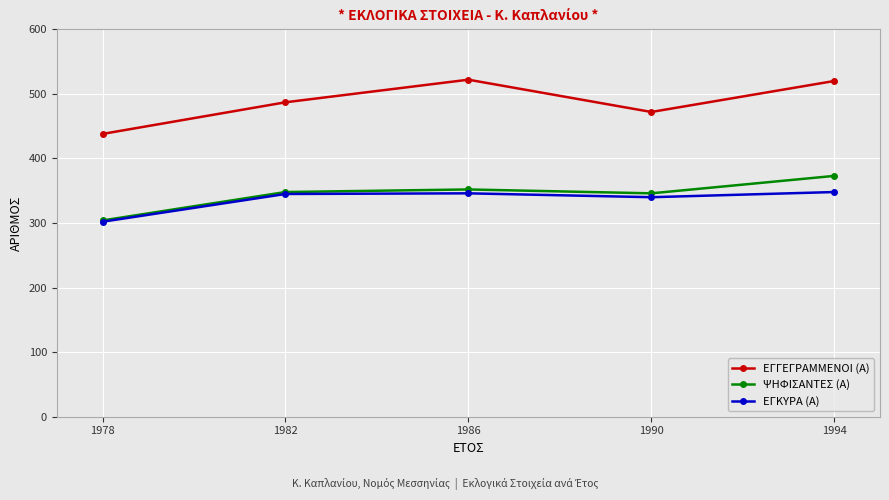

How many data points in ΕΓΚΥΡΑ (Α) are less than 345?

2